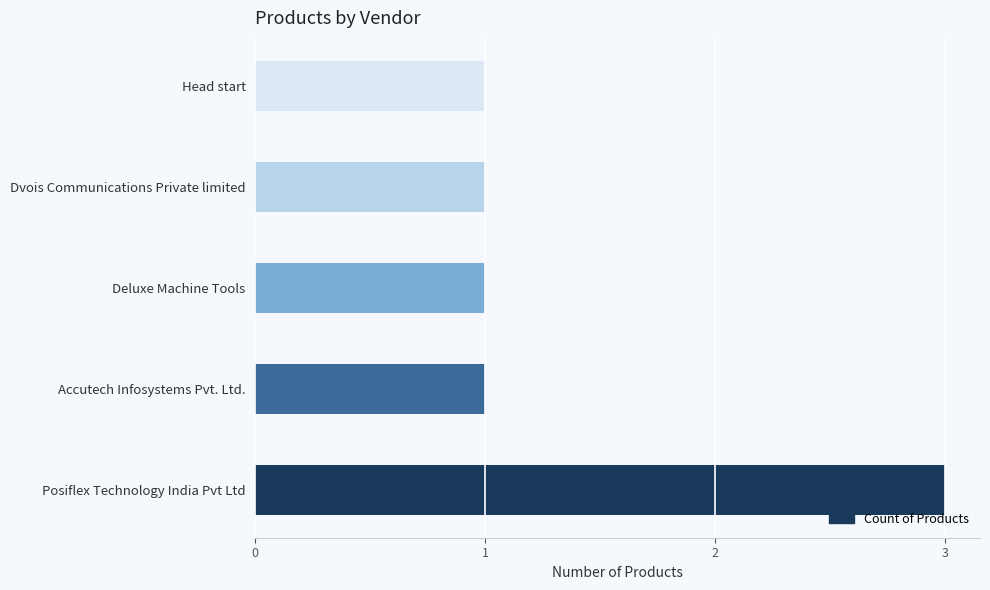

What is the smallest value displayed?

1